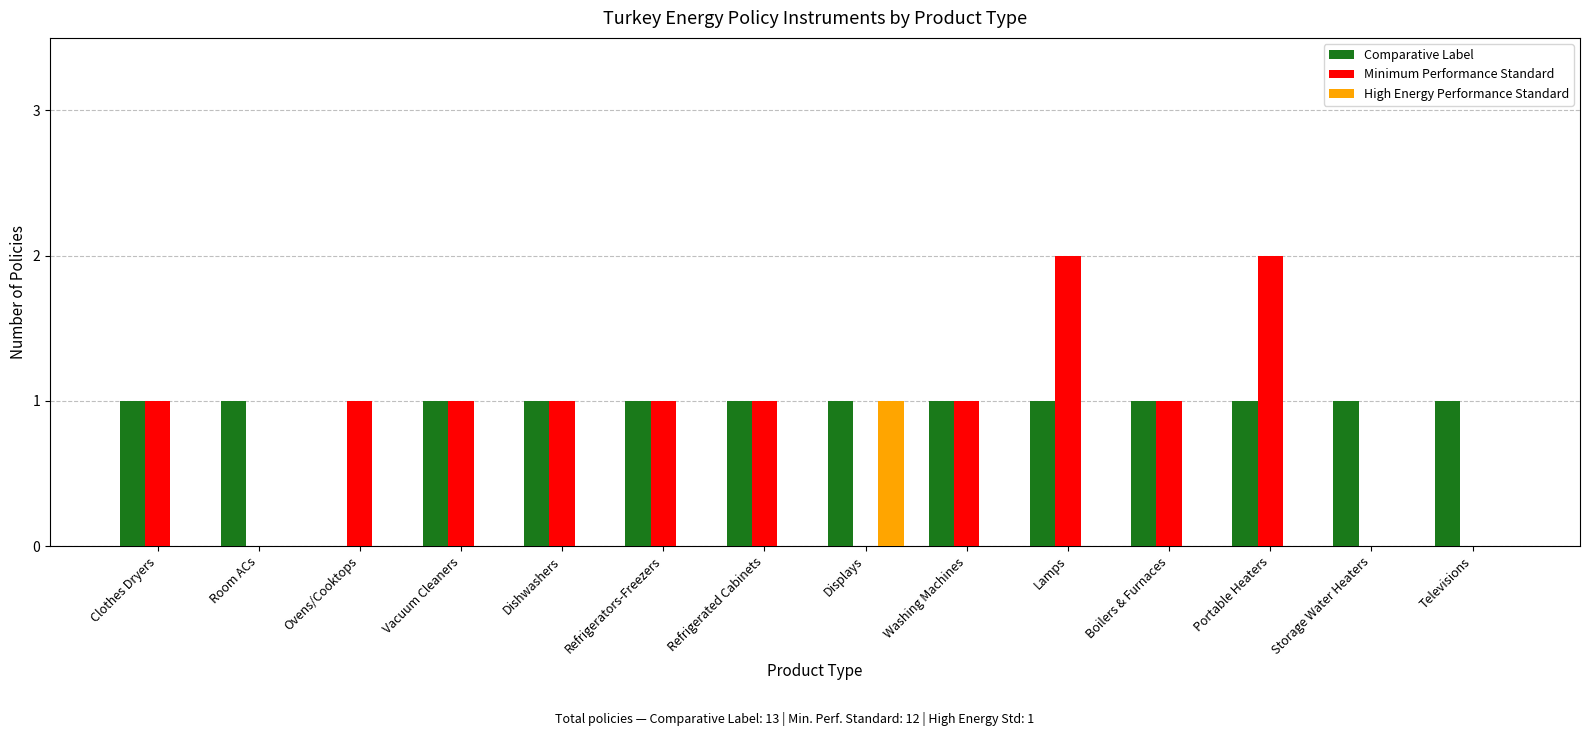

Which series changed the most between Ovens/Cooktops and Dishwashers?

Comparative Label